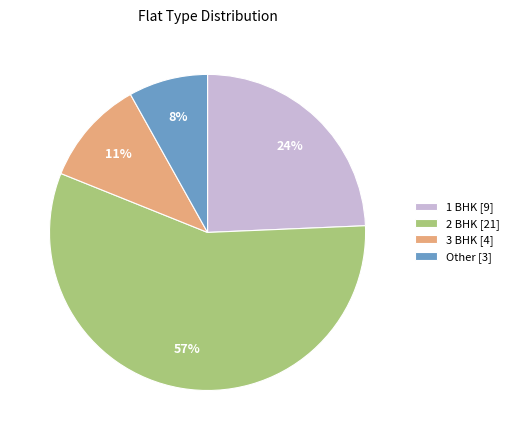

Does 3 BHK account for over 50% of the chart?

No